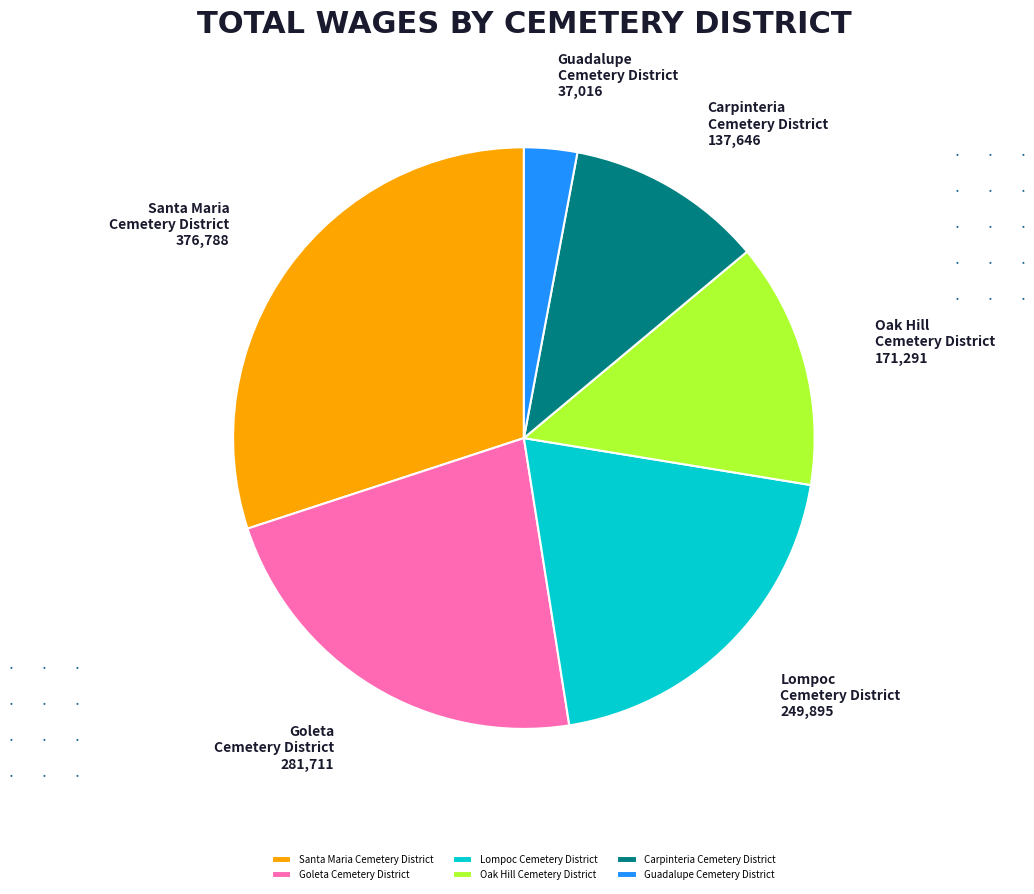

How many segments does this pie chart have?

6